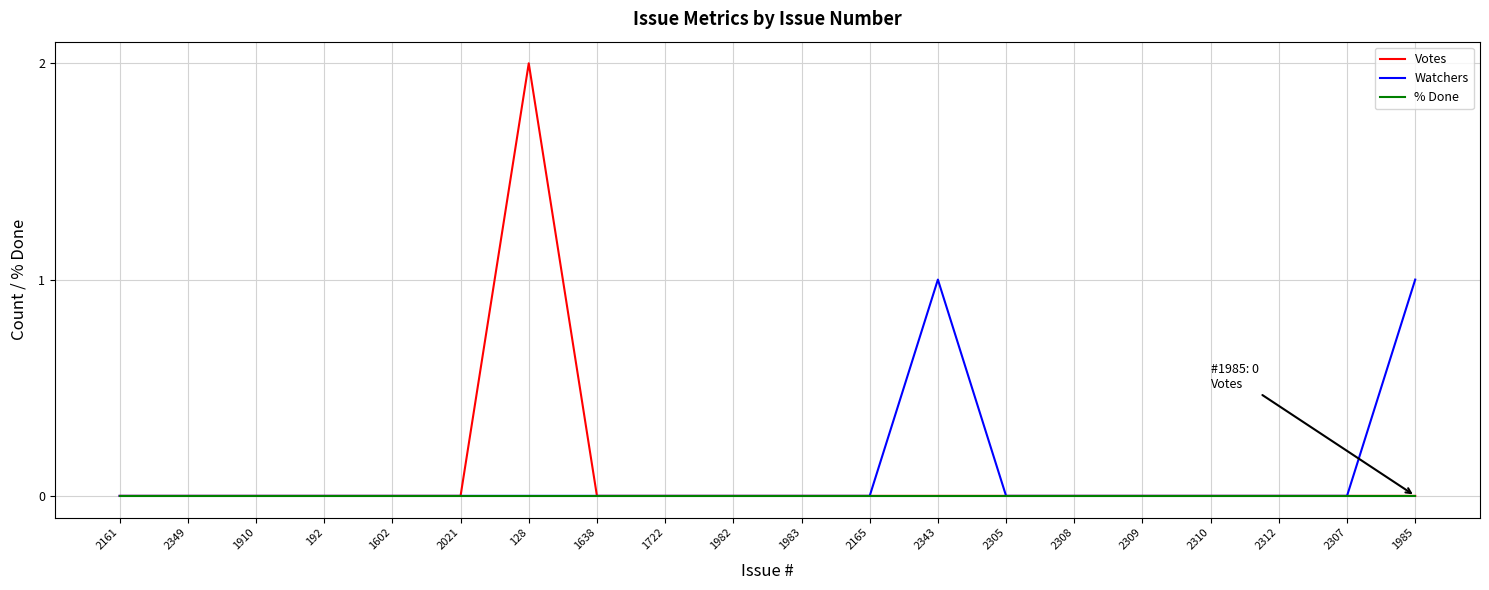

How many distinct data groups are displayed?

3